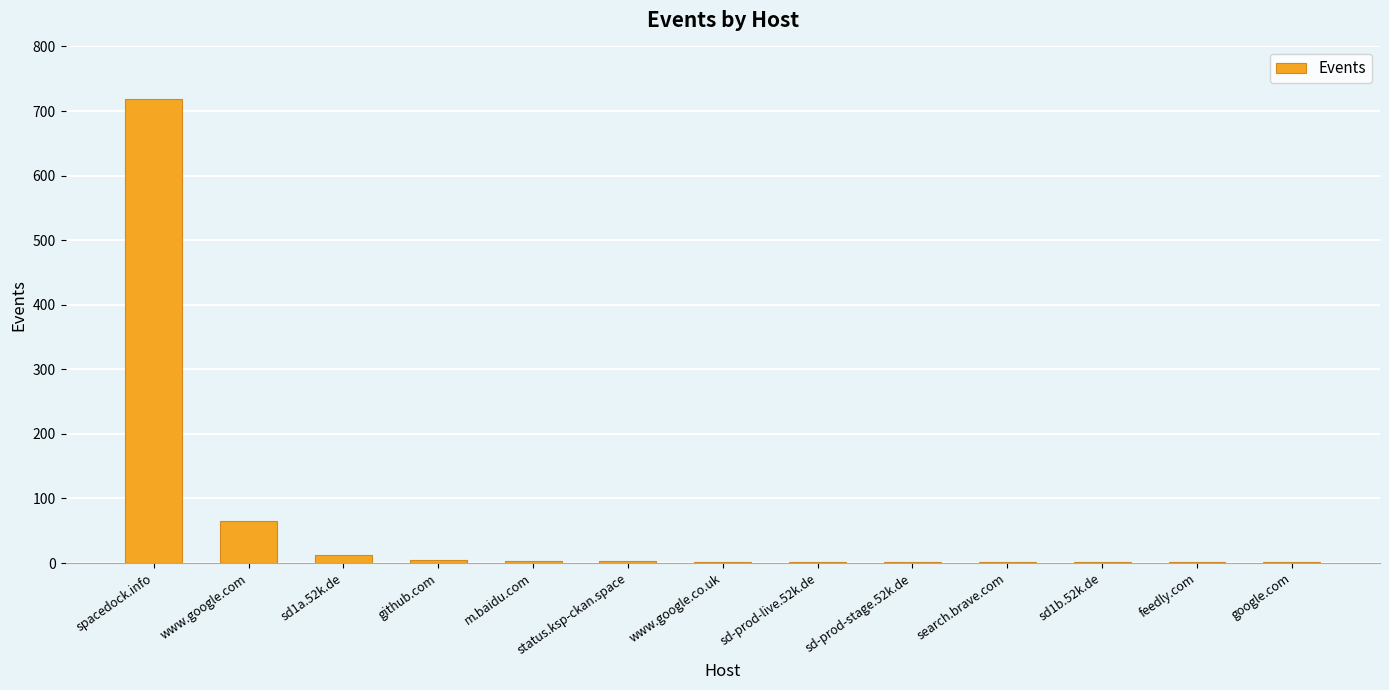

What is the change in value from www.google.com to github.com?

-61